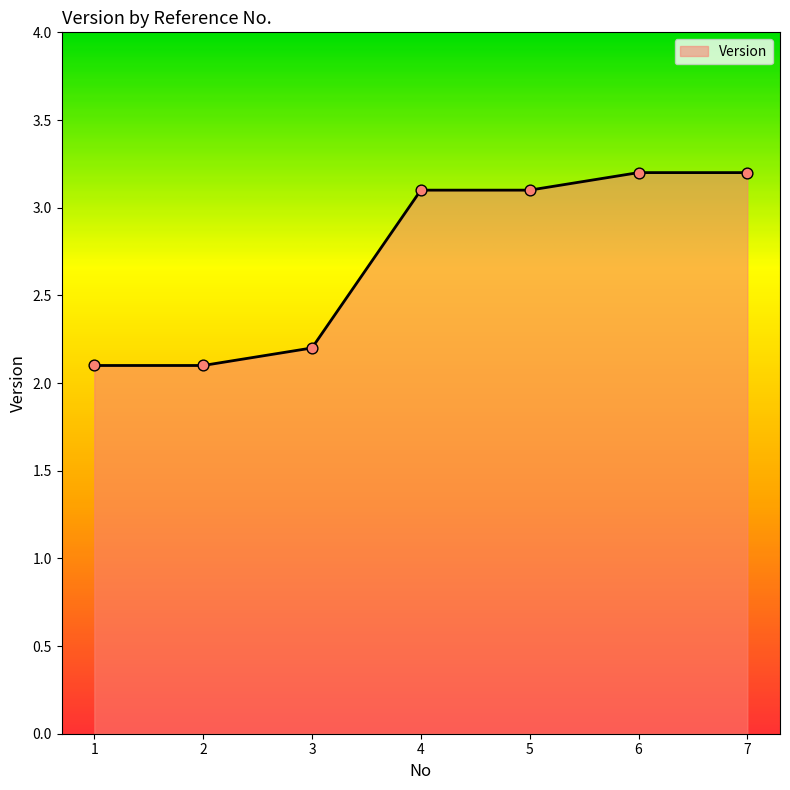

Which has a higher value, 4 or 6?

6